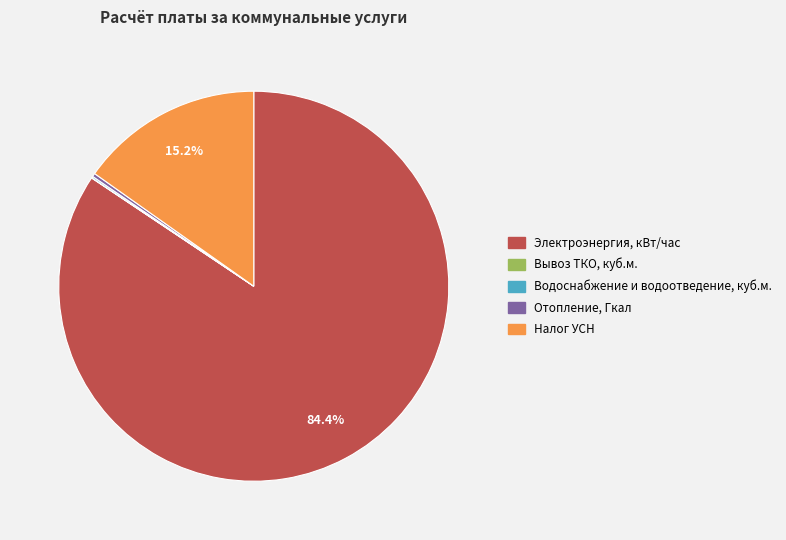

Is it true that Налог УСН is 15% of the pie?

True